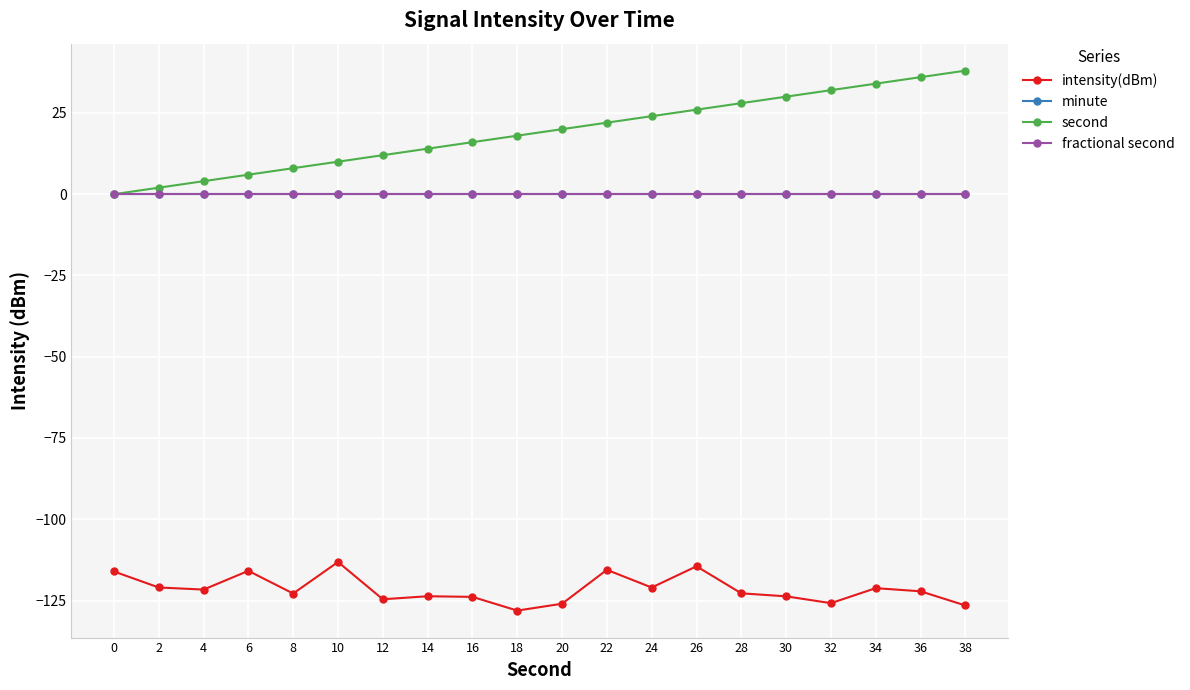

Rank the categories by intensity(dBm) value from highest to lowest.

10, 26, 22, 6, 0, 2, 24, 34, 4, 36, 28, 8, 14, 30, 16, 12, 32, 20, 38, 18